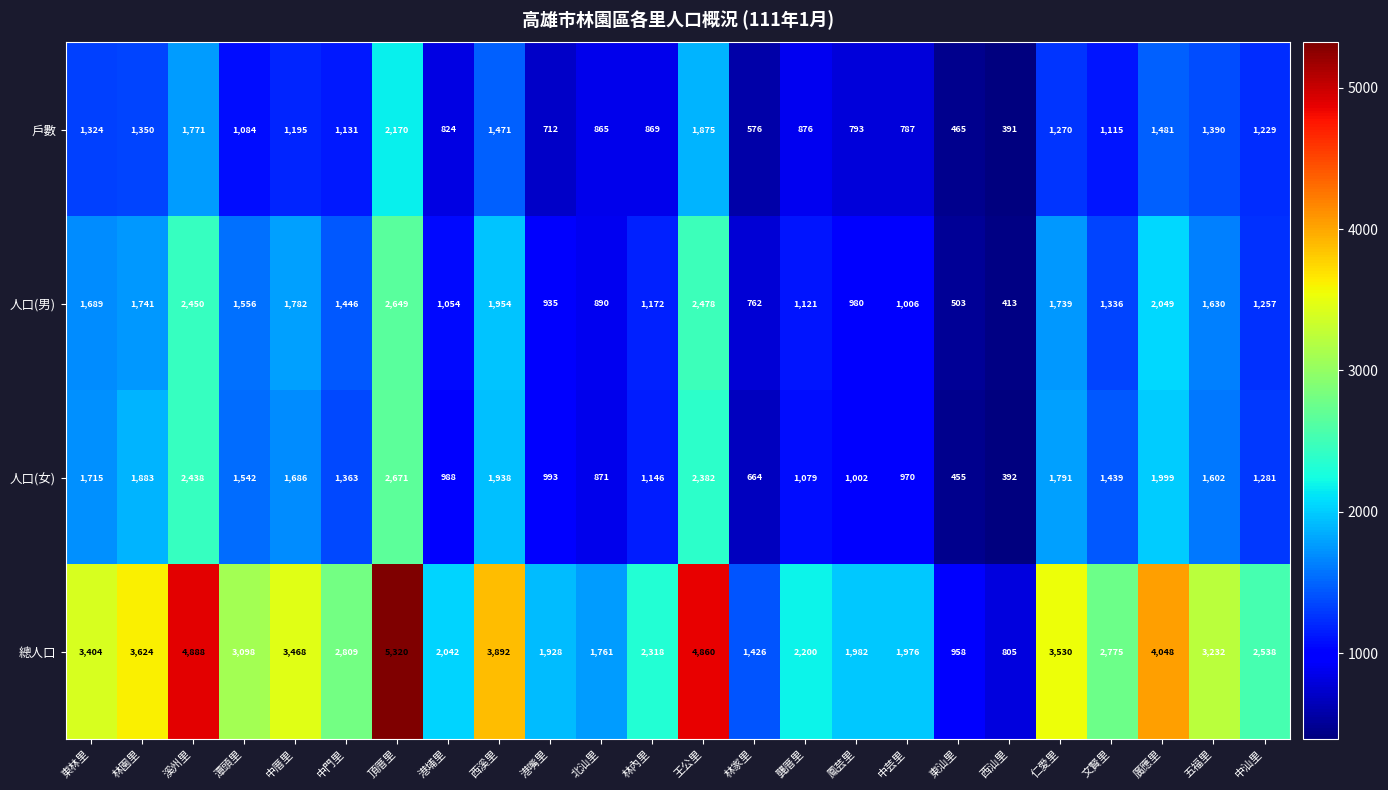

What is the spread (max minus min) of values at 西汕里?

414